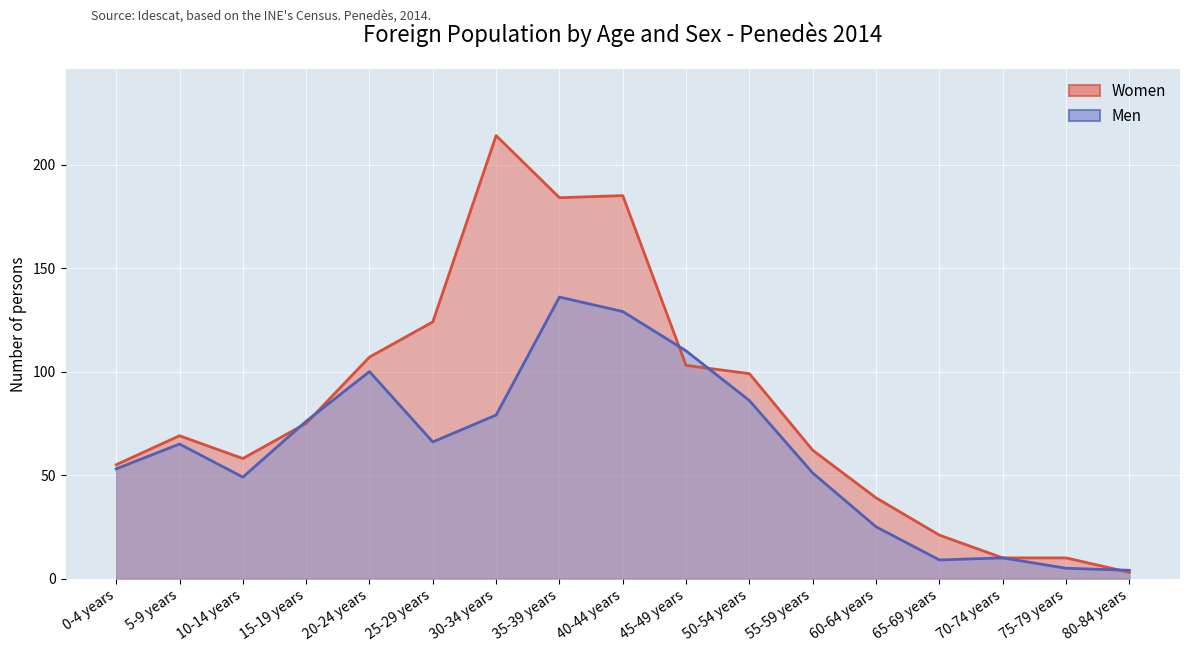

What is the difference between the Men values at 35-39 years and 30-34 years?

57